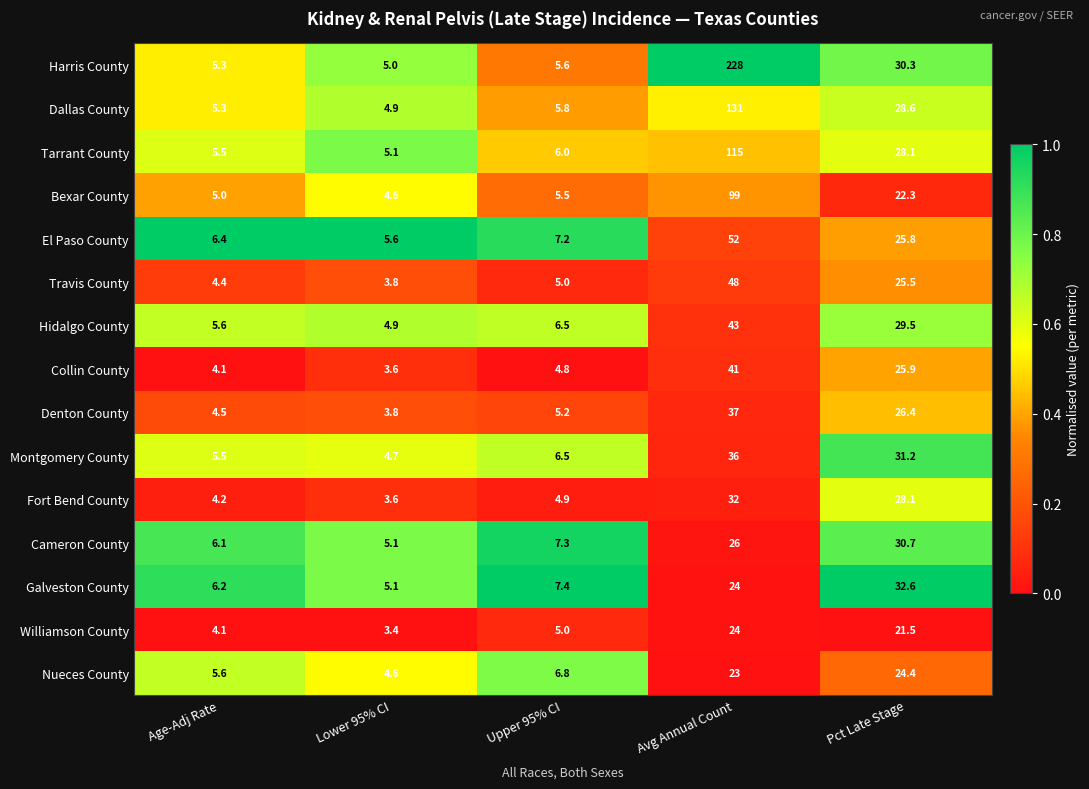

How many data points does each series have?

5